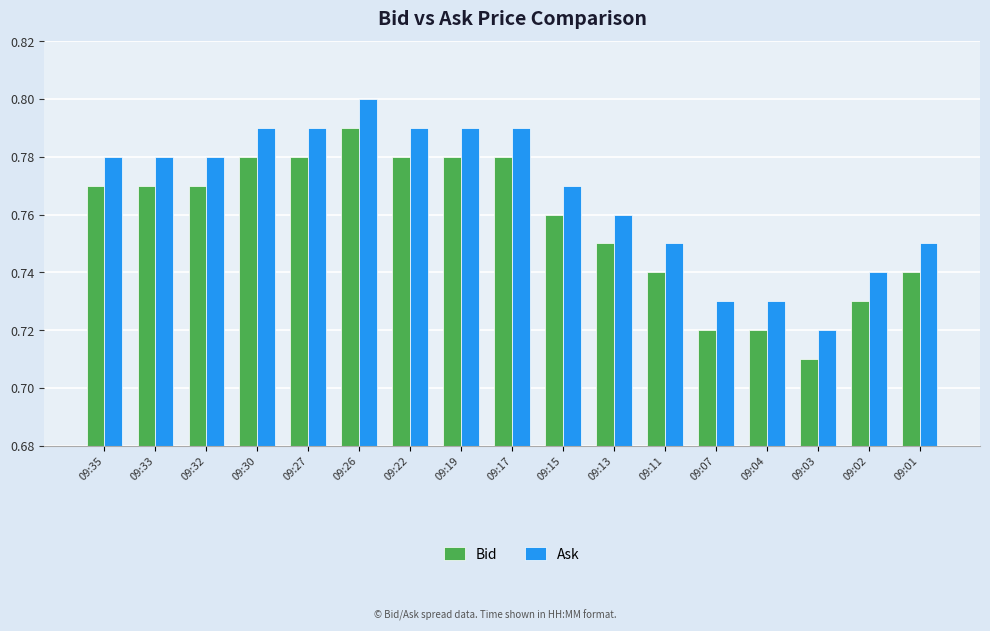

What is the sum of all Bid values?

12.9